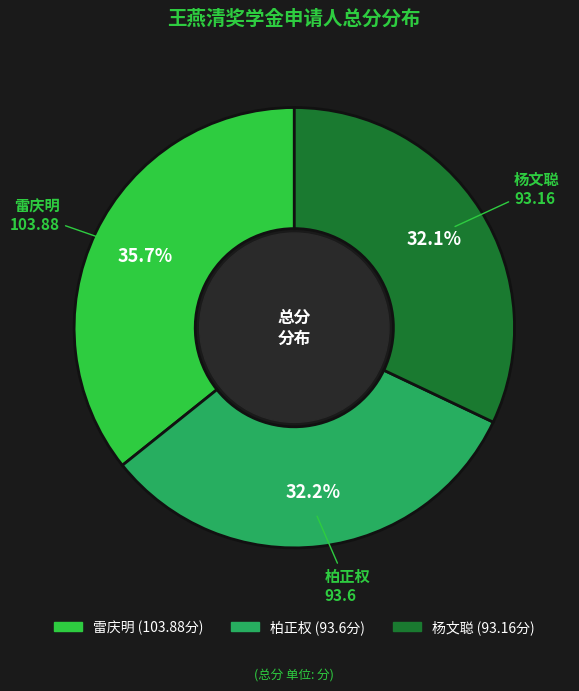

What percentage is the 杨文聪 slice, to the nearest percent?

32%